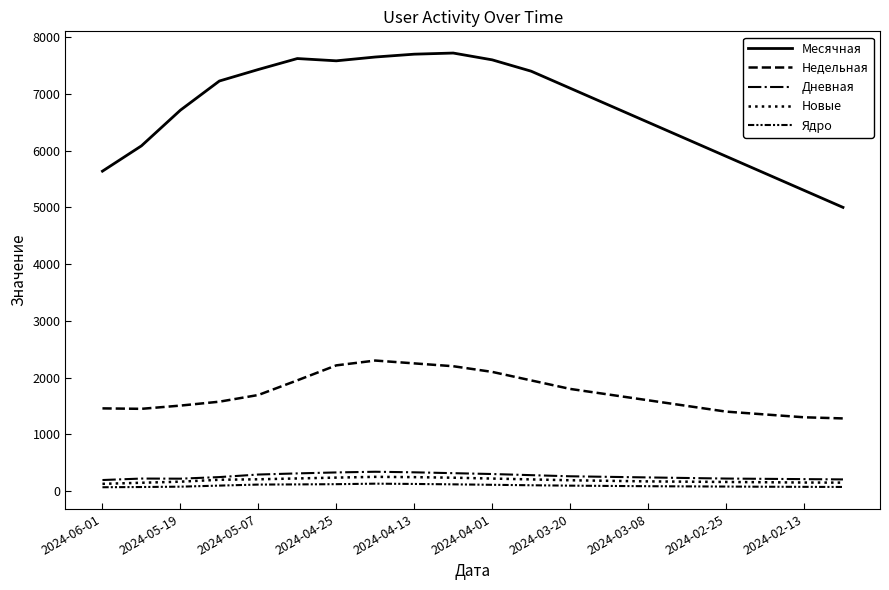

True or false: Месячная and Новые intersect in this chart.

False